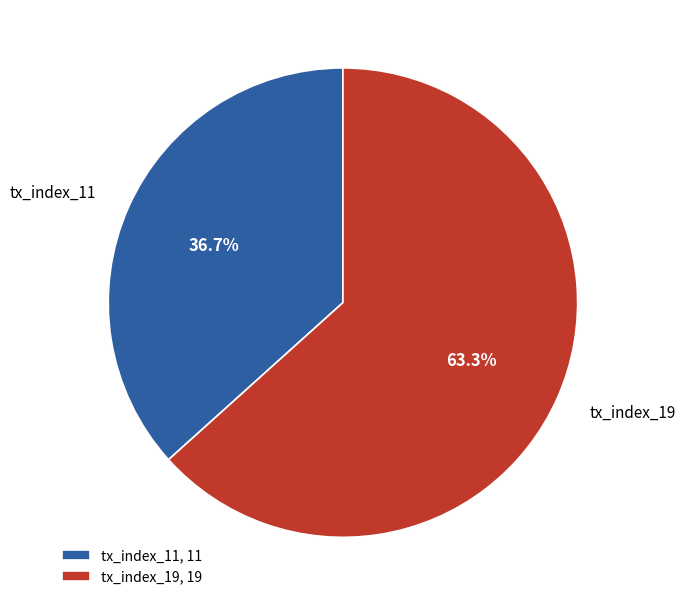

To the nearest percent, what is the difference between the tx_index_19 and tx_index_11 slice percentages?

27%